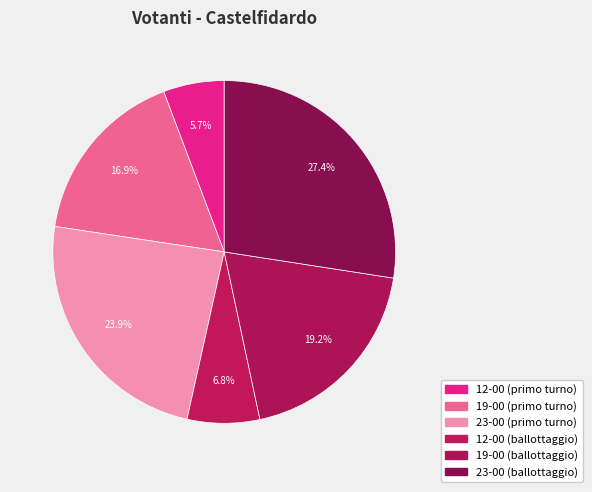

What percentage is the 12-00 (primo turno) slice, to the nearest percent?

6%